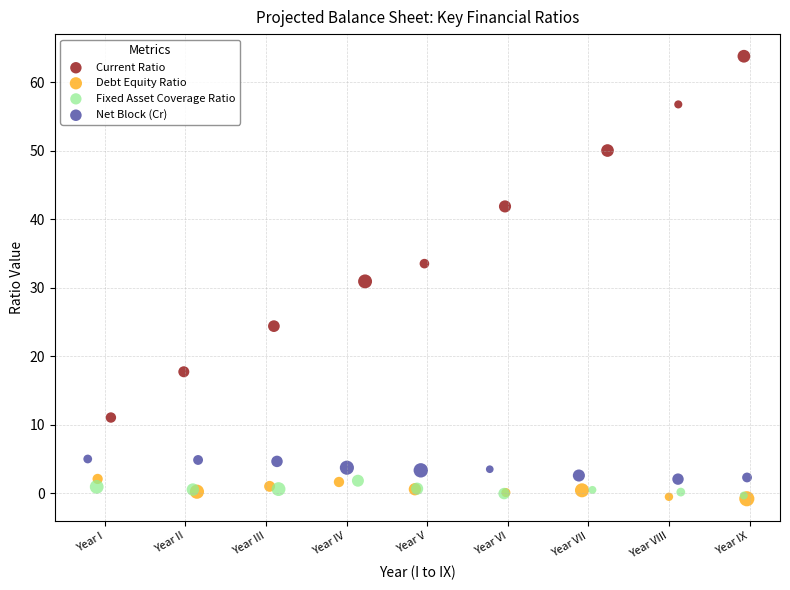

Which series has the largest Y range (max minus min)?

Current Ratio